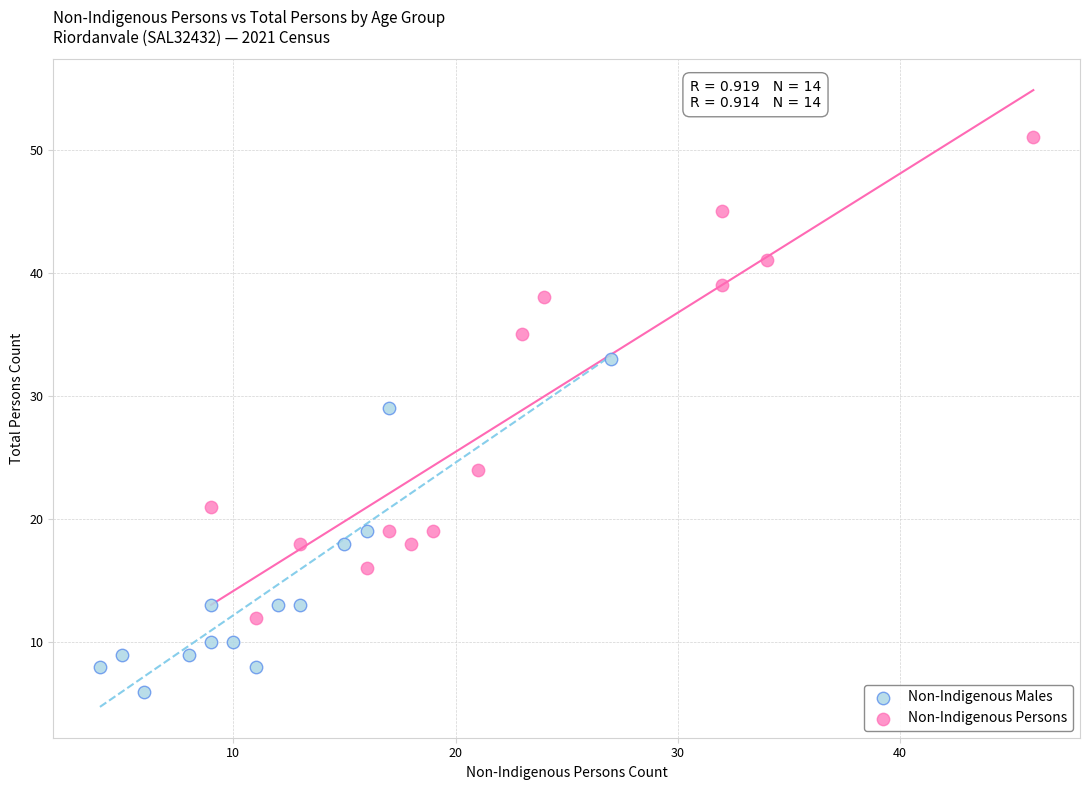

Which series reaches the minimum Y coordinate?

Non-Indigenous Males